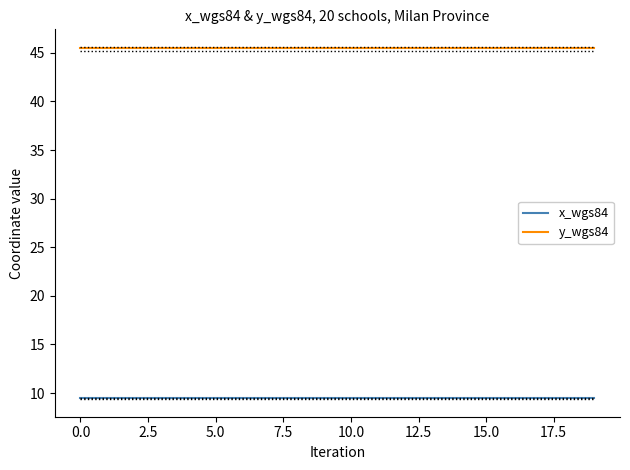

True or false: x_wgs84 and y_wgs84 cross at least once.

False